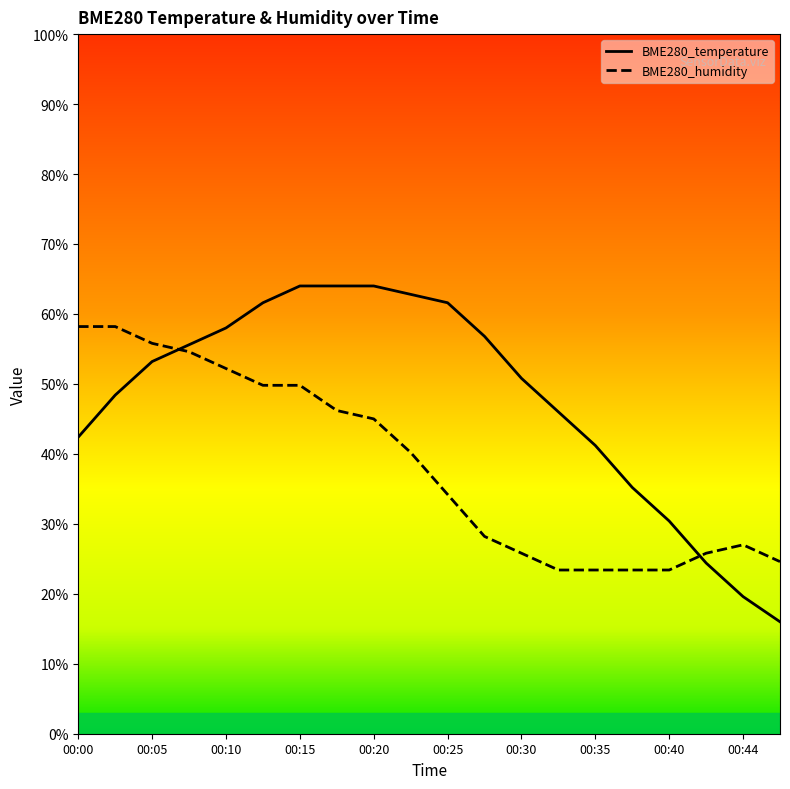

At which label is BME280_humidity closest to 40?

00:22